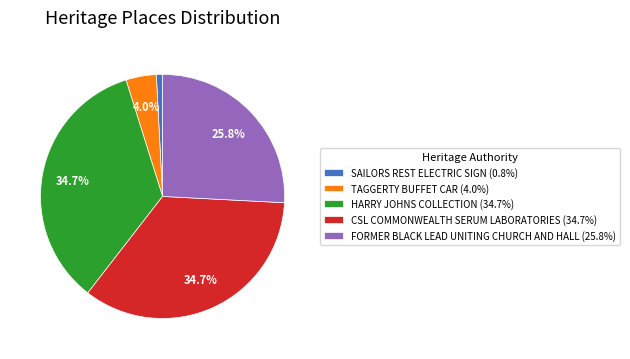

To the nearest percent, what is the average slice percentage?

20%